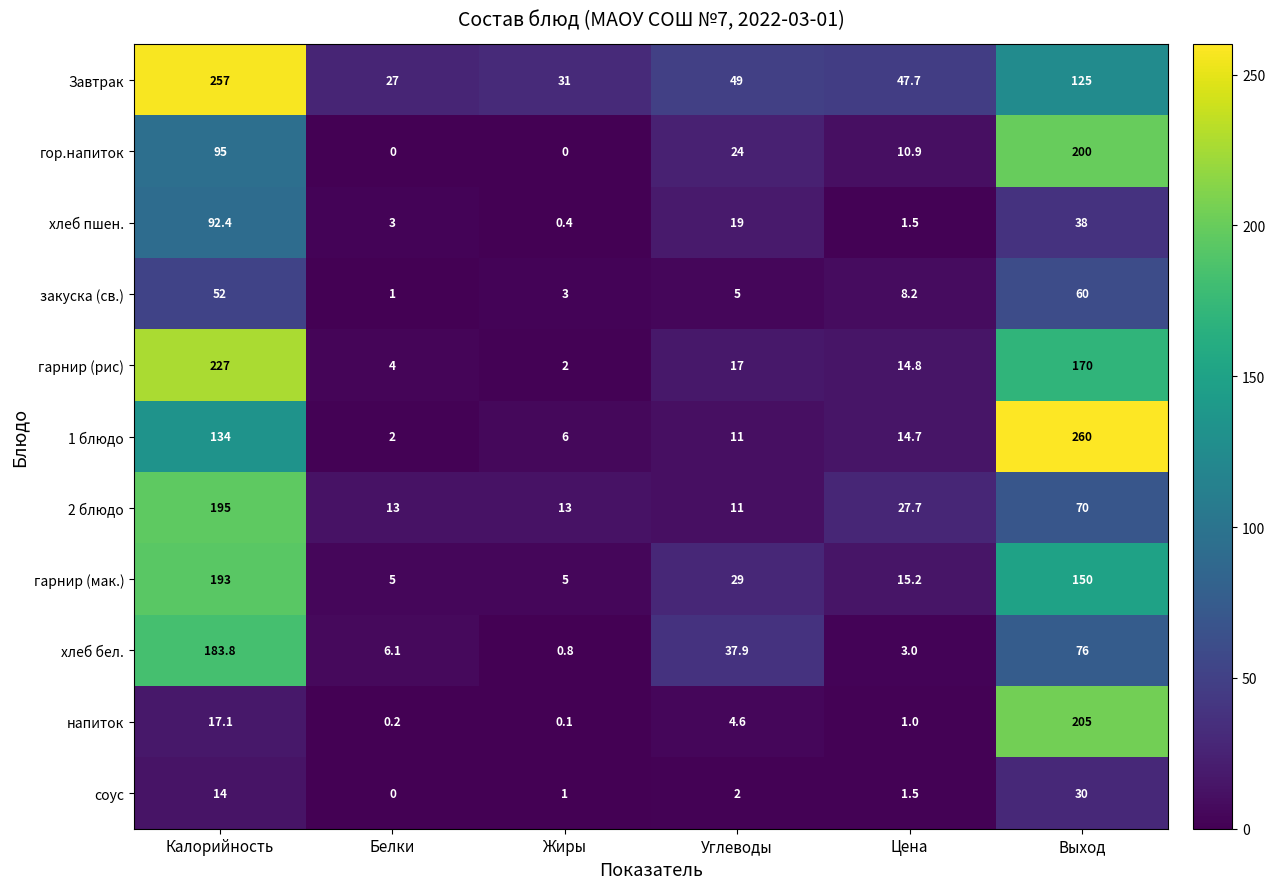

List the series in order of their peak value, highest first.

1 блюдо, Завтрак, гарнир (рис), напиток, гор.напиток, 2 блюдо, гарнир (мак.), хлеб бел., хлеб пшен., закуска (св.), соус